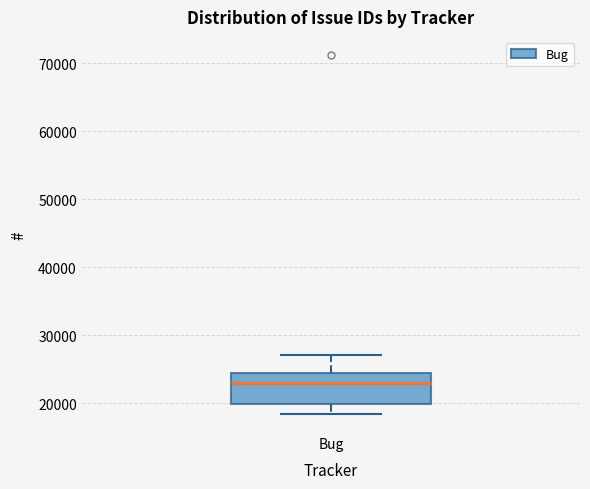

Read this box plot against the y-axis: the position of the median line, the range covered by the box, and the ends of both whiskers. The values are not printed on the chart, so give them approximately, as read against the axis.

median 23000, box 20000 to 24000, whiskers 18000 to 27000